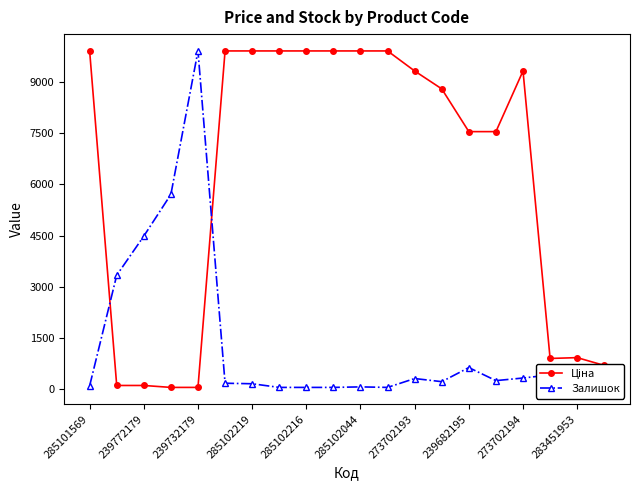

What is the value of the Залишок point at the 14th from the left?

224.7